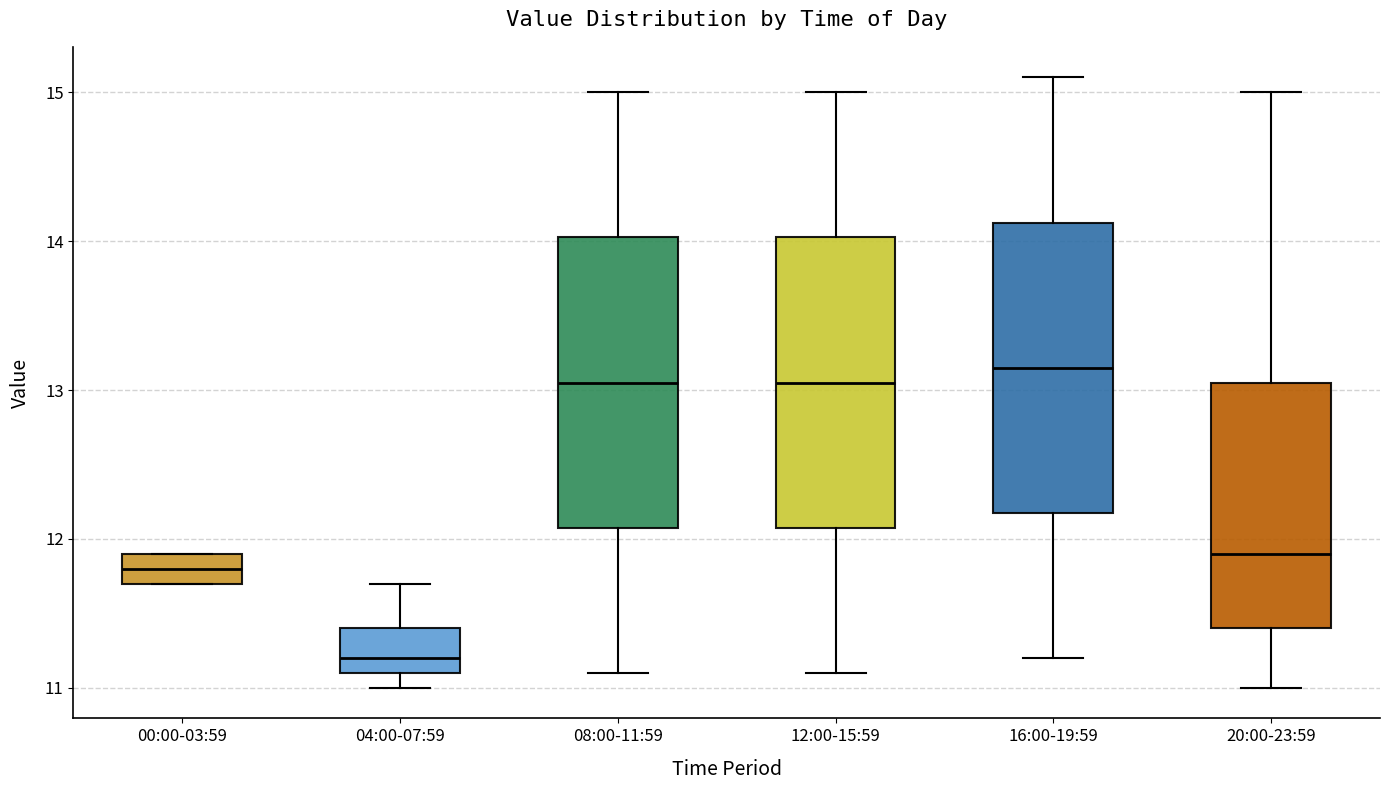

Reading left to right, read every box against the y-axis: the position of its median line, the range the box covers, and the ends of its whiskers. The values are not printed on the chart, so give them approximately, as read against the axis.

00:00-03:59: median 11.8, box 11.7 to 11.9, whiskers 11.7 to 11.9
04:00-07:59: median 11.2, box 11.1 to 11.4, whiskers 11.0 to 11.7
08:00-11:59: median 13.1, box 12.1 to 14.0, whiskers 11.1 to 15.0
12:00-15:59: median 13.1, box 12.1 to 14.0, whiskers 11.1 to 15.0
16:00-19:59: median 13.2, box 12.2 to 14.1, whiskers 11.2 to 15.1
20:00-23:59: median 11.9, box 11.4 to 13.1, whiskers 11.0 to 15.0